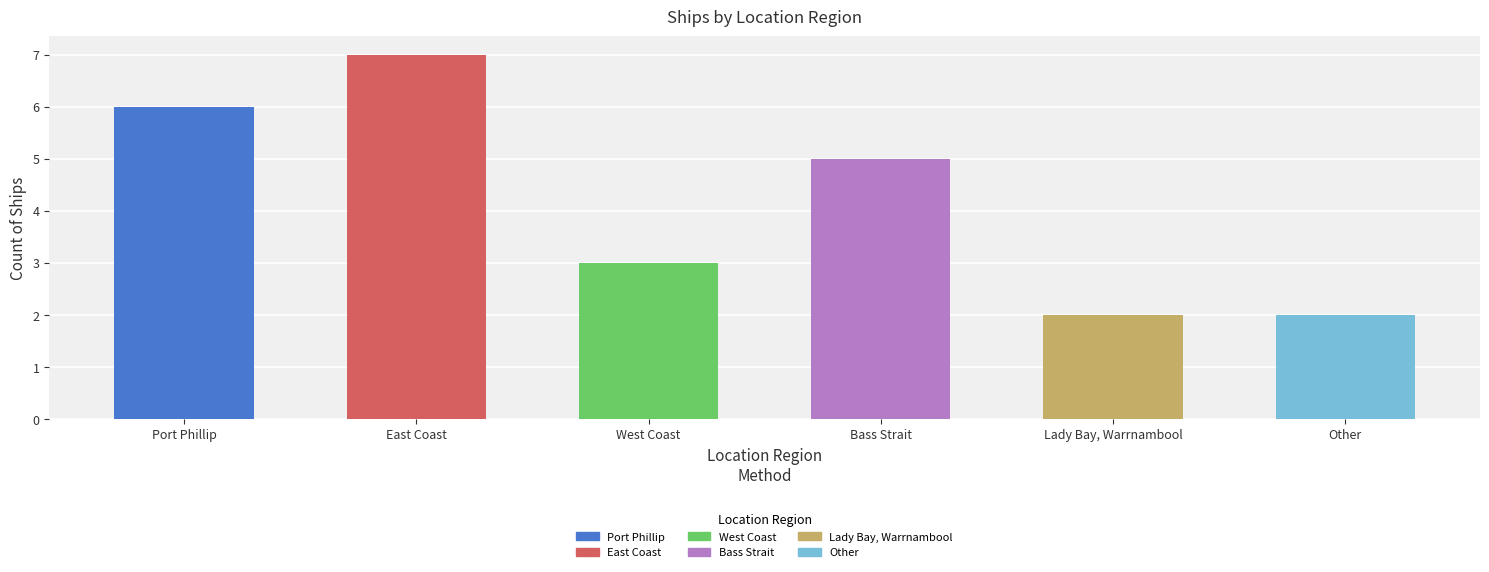

What is the difference between the values at East Coast and Bass Strait?

2